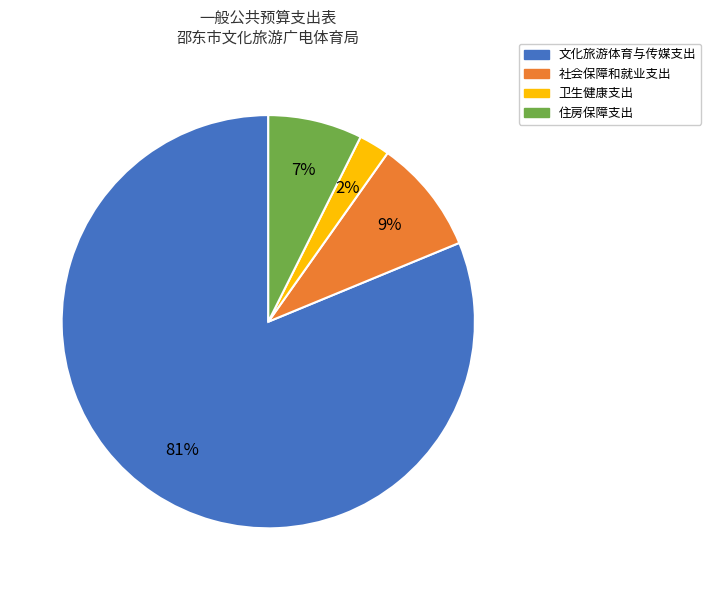

Which category has the smallest portion of the pie?

卫生健康支出